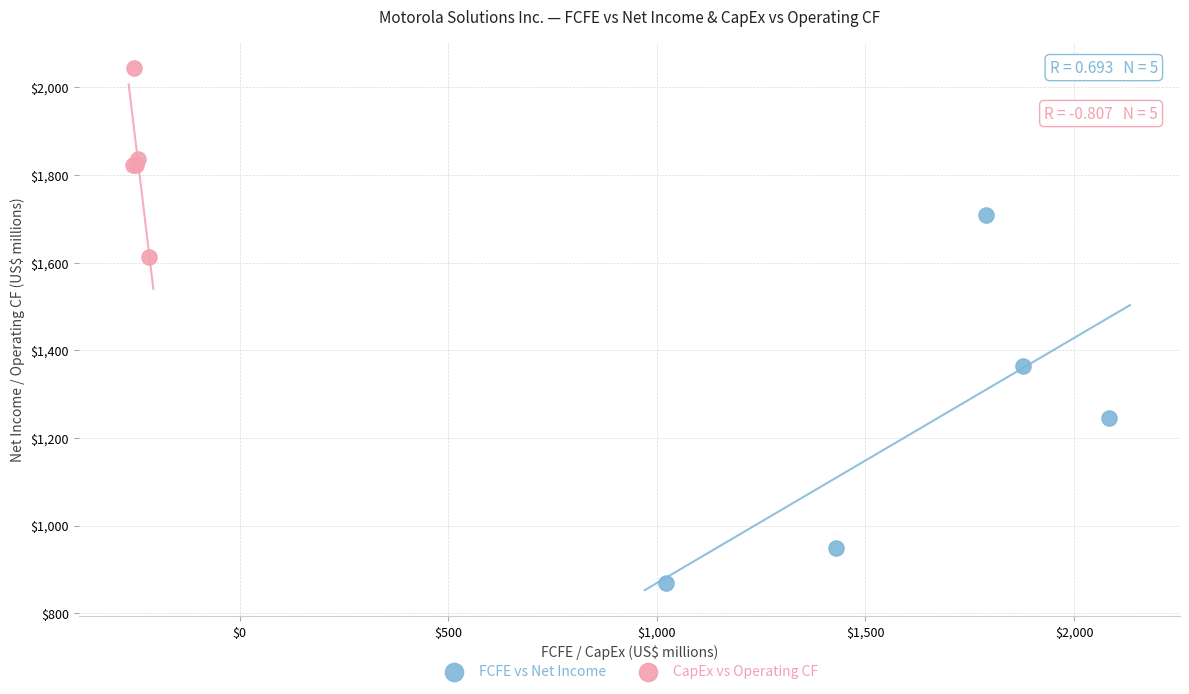

Which series contains the highest Y value?

CapEx vs Operating CF